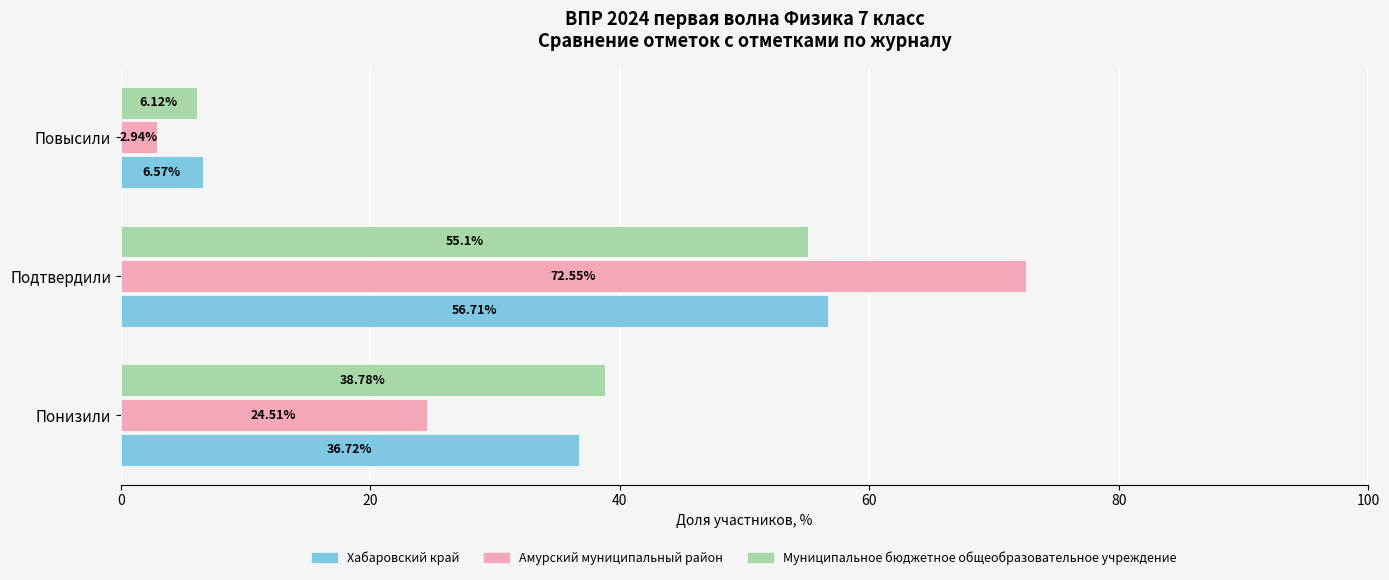

At which label does Муниципальное бюджетное общеобразовательное учреждение reach its peak?

Подтвердили